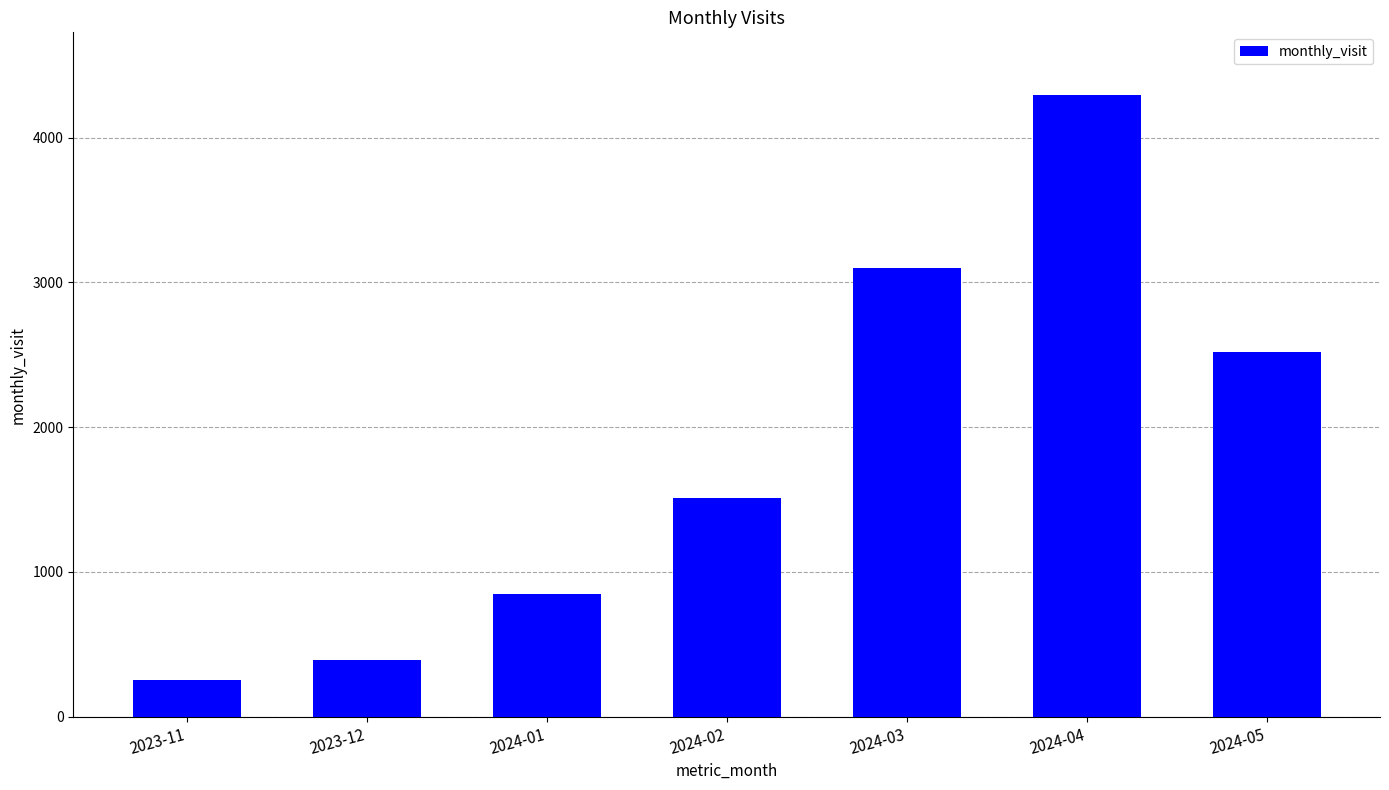

What is the value of the 5th bar from the left?

3097